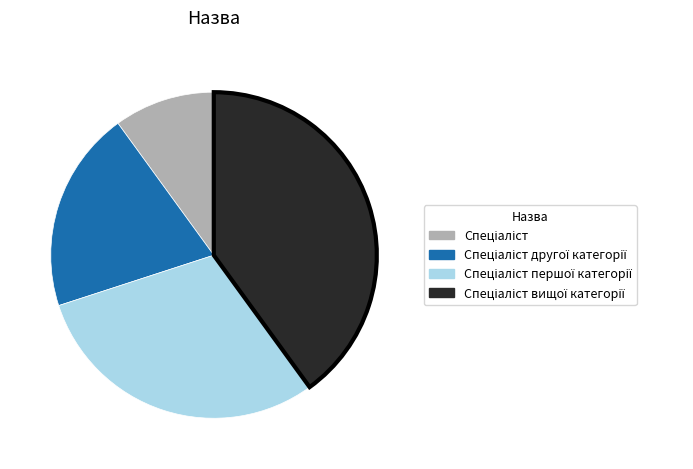

Does any single category account for the majority?

No